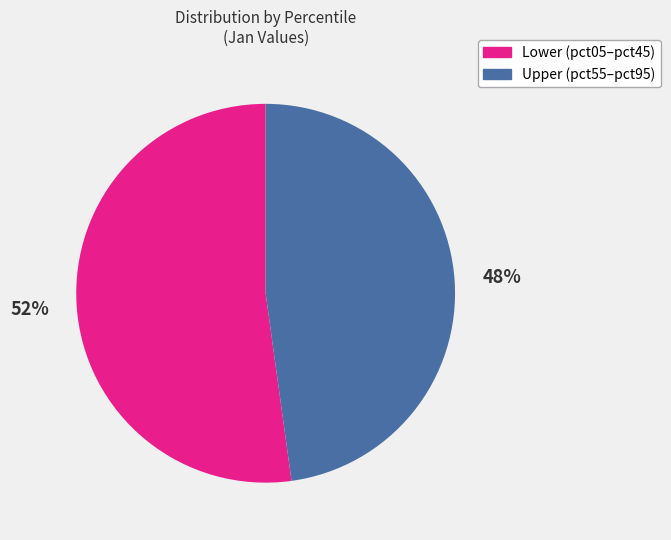

Is there any slice that represents more than half of the pie?

Yes